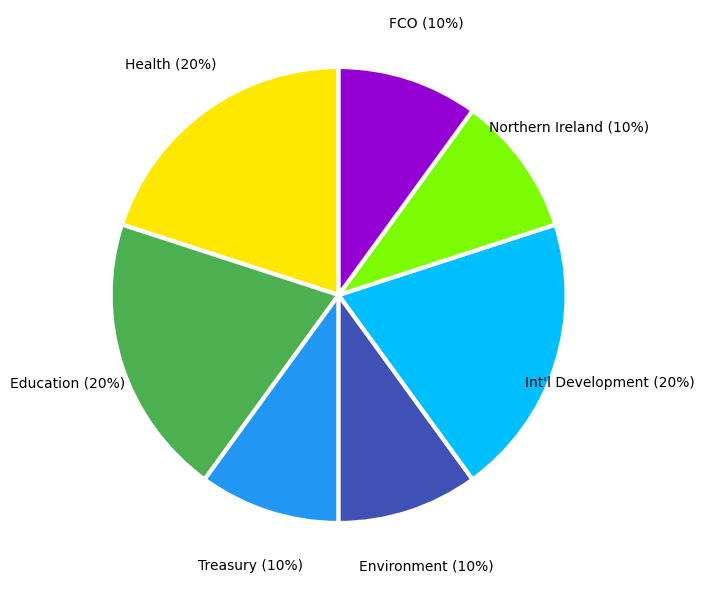

To the nearest percent, what percentage of the pie is Environment?

10%